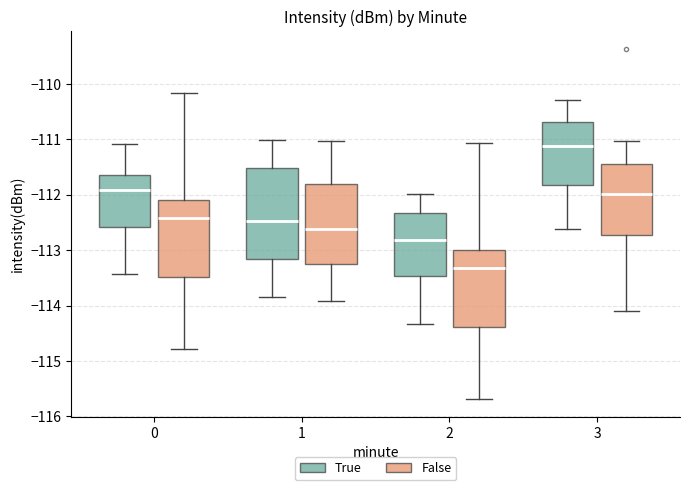

Which box's median line is the lowest?

2 (False)